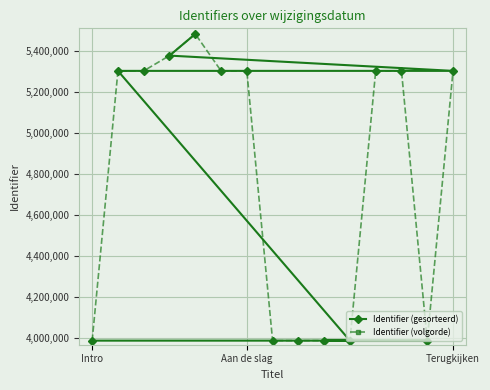

Where does the Identifier (volgorde) series first go above 5304962?

3